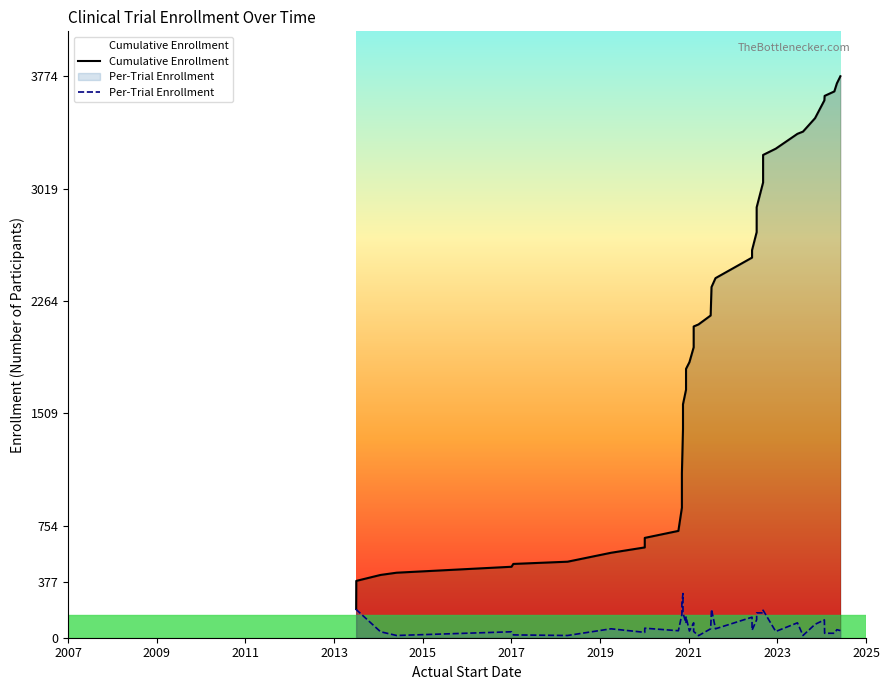

Does the chart display data point markers on the line(s)?

No